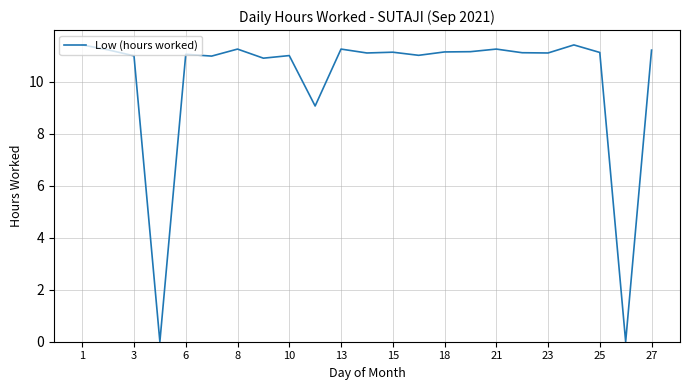

What is the maximum value shown in the chart?

11.4